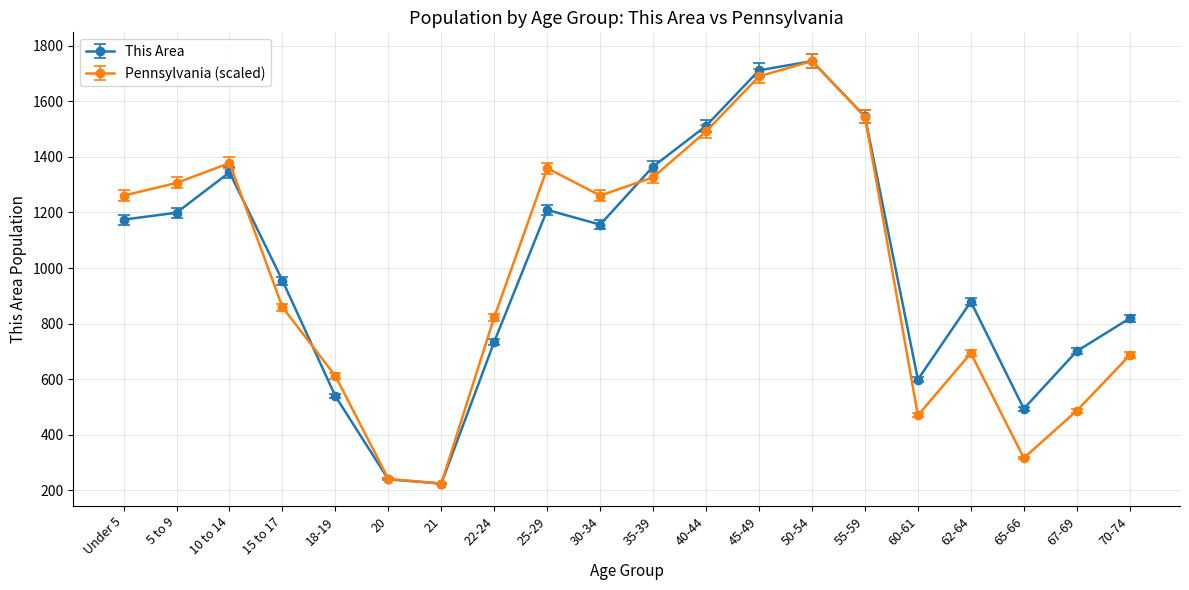

Where is Pennsylvania (scaled) nearest to the value 984?

15 to 17